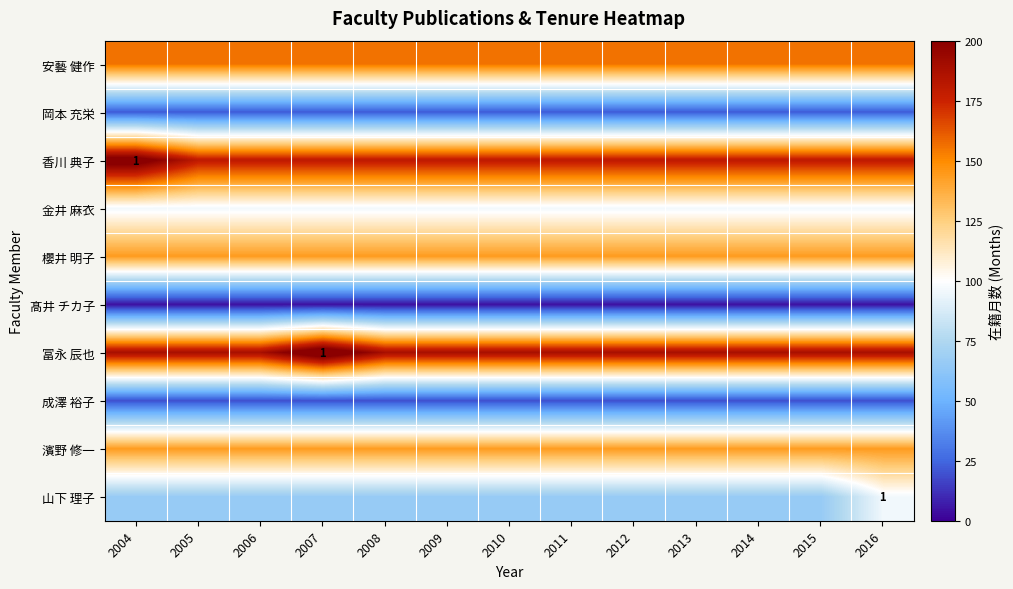

The value of 安藝 健作 at 2011 is 156. True or false?

True